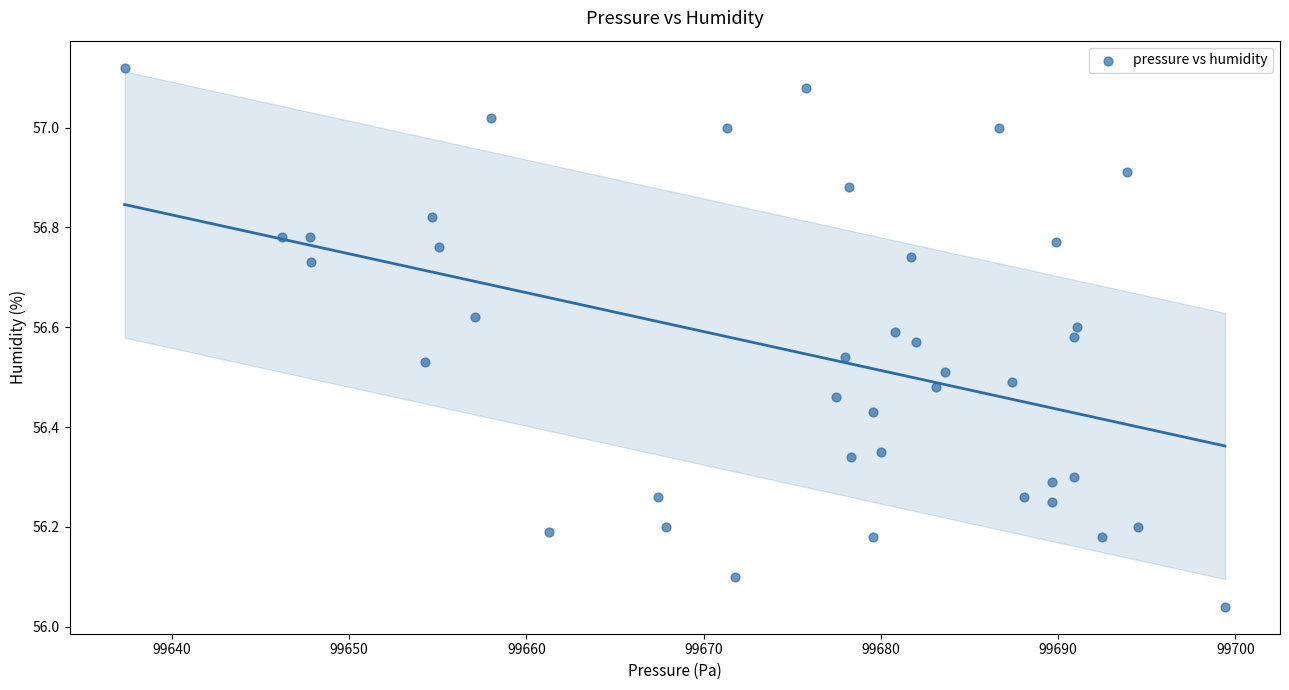

What is the range of X values (max minus min)?

62.1